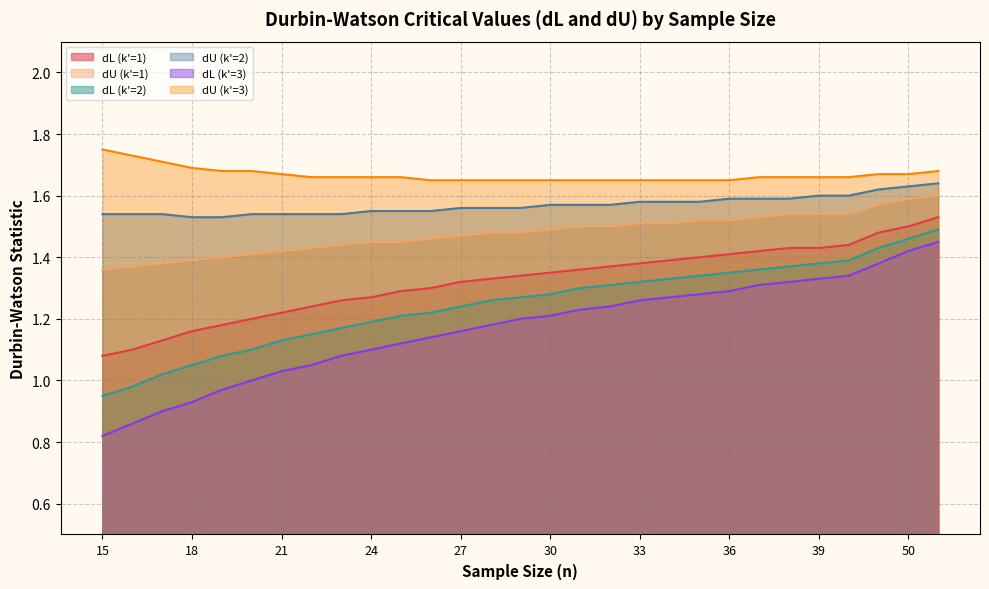

Count the dL (k'=1) values in the range 1 to 2.

29